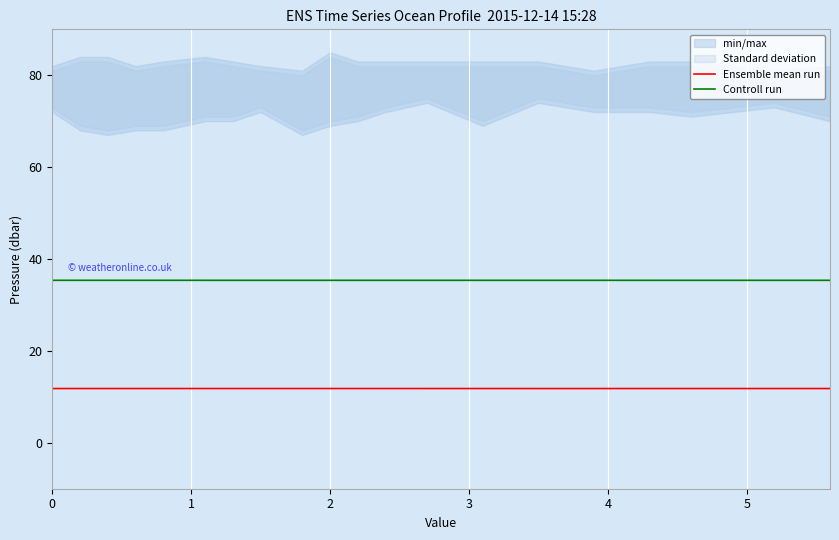

What is the lowest value of the Ensemble mean run series?

11.8